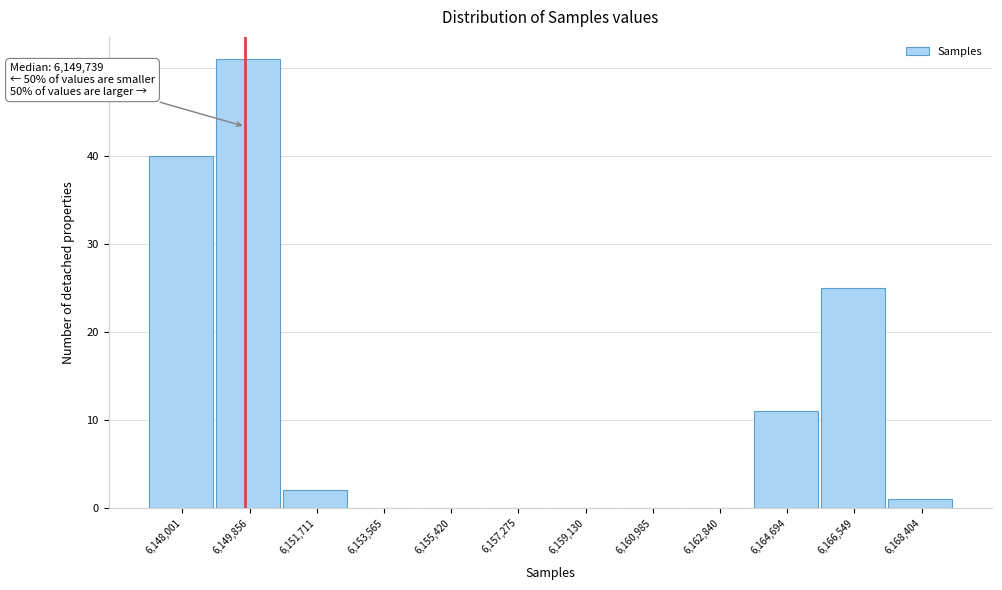

Over which range of the x-axis is the bar tallest?

6149000 to 6150800